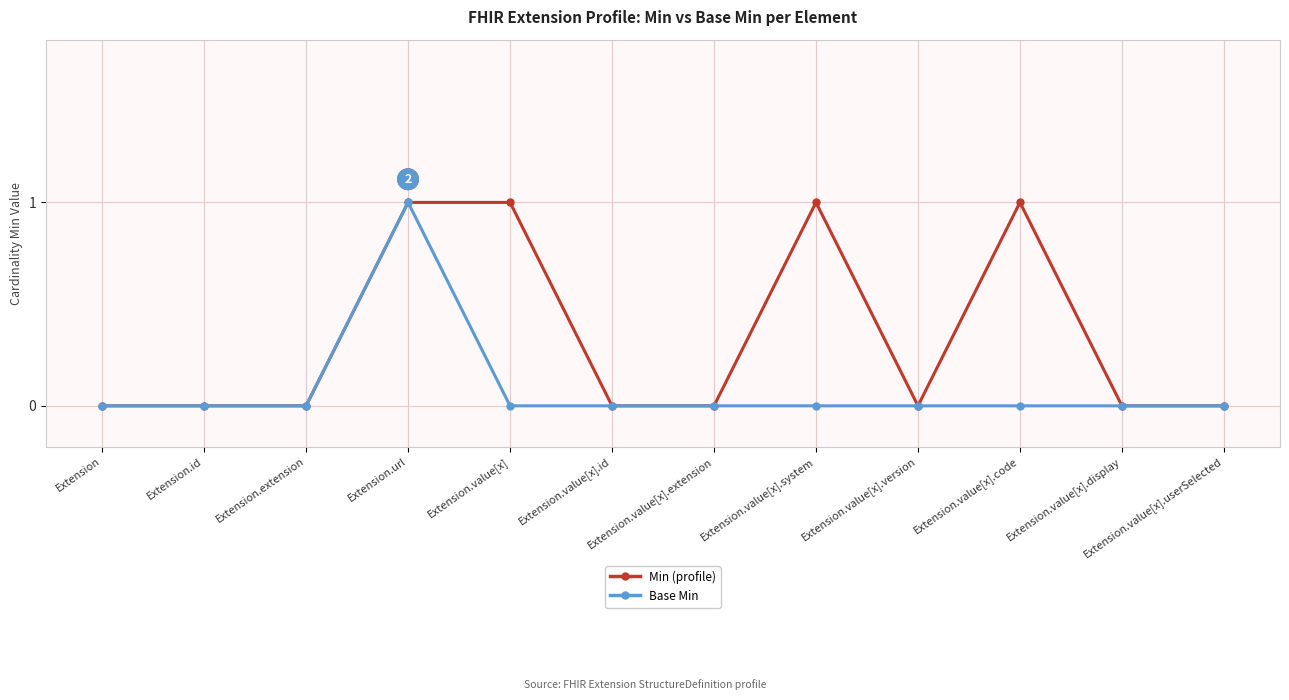

What position from the right is Extension.value[x].id?

7